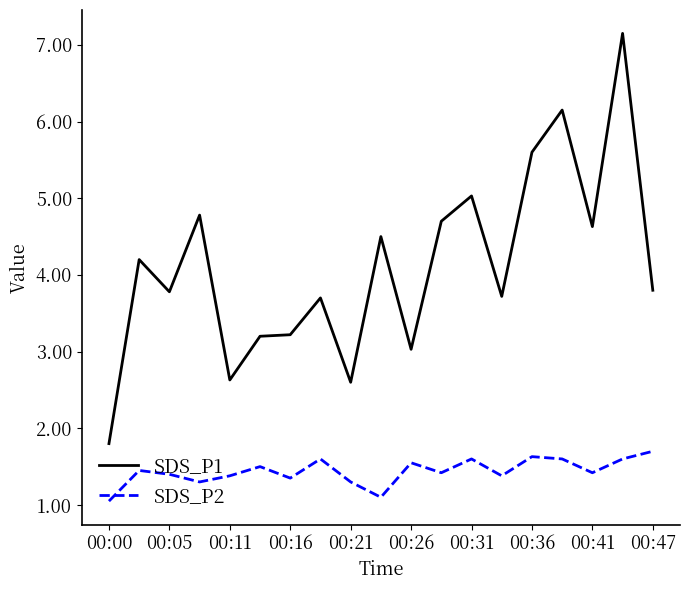

Is this an area chart (filled region under the line)?

No